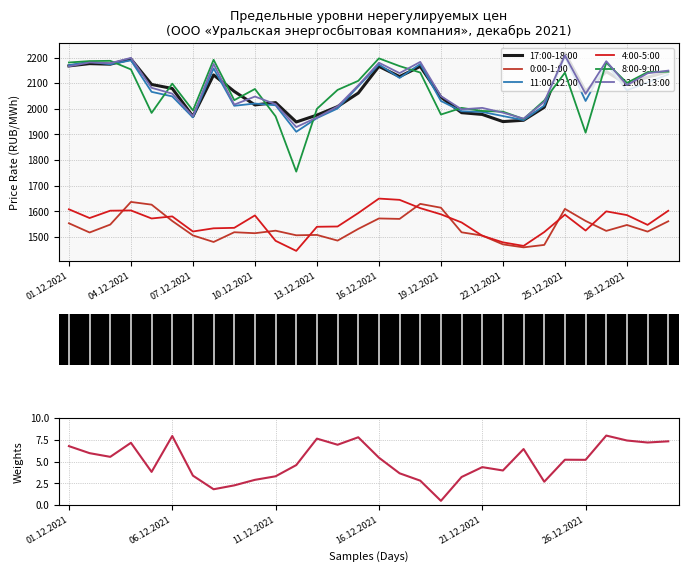

At which category is the sum across all series the highest?

04.12.2021